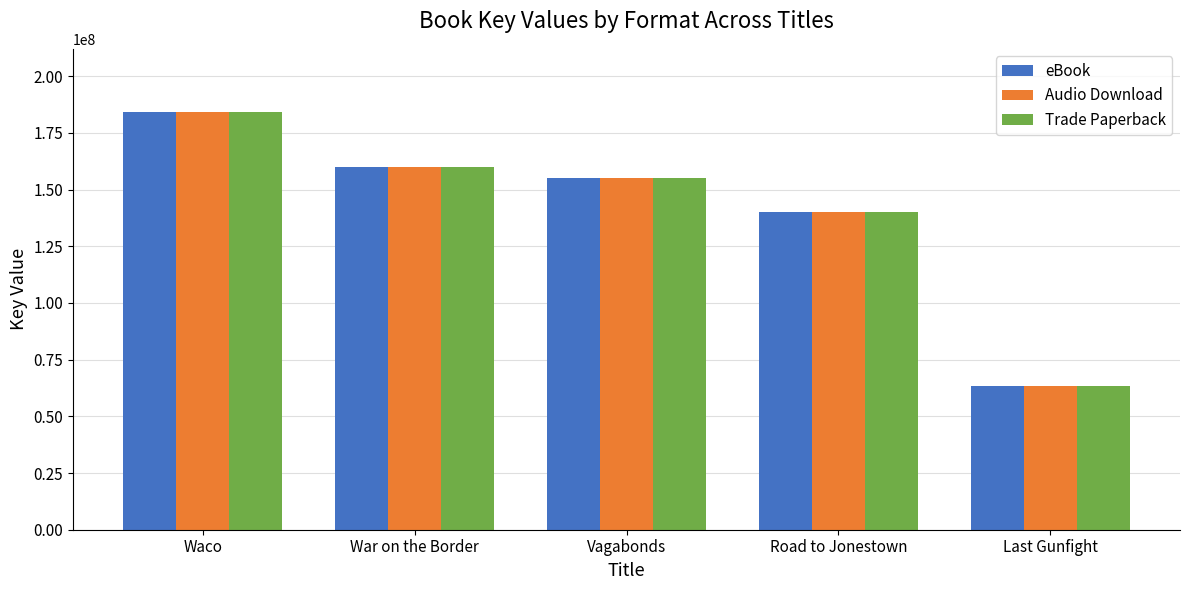

List the labels in order of eBook value, smallest first.

Last Gunfight, Road to Jonestown, Vagabonds, War on the Border, Waco